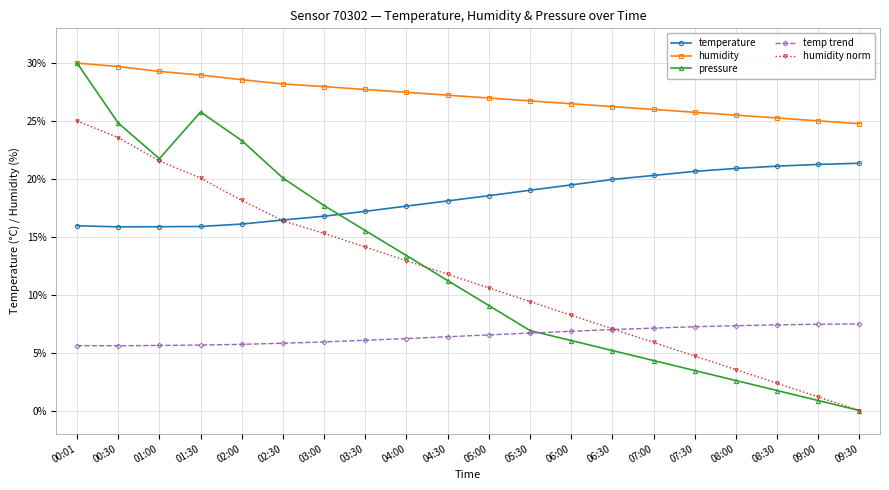

True or false: pressure has more than 2 interior local peaks.

False